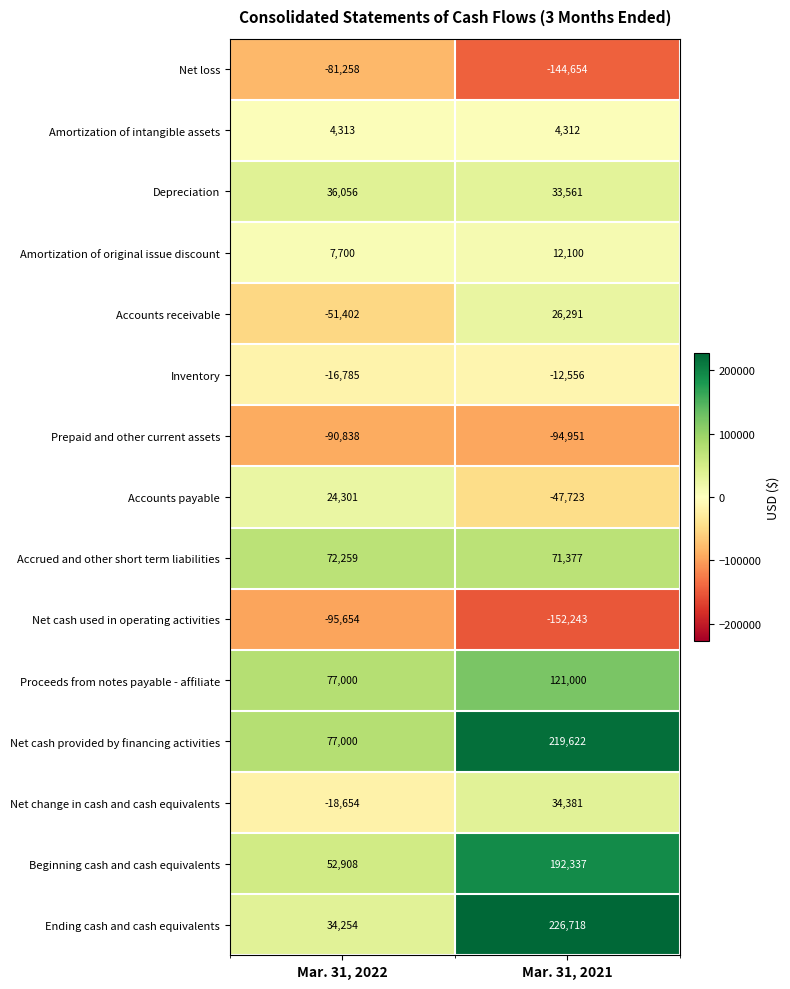

Between Mar. 31, 2022 and Mar. 31, 2021, which series saw the biggest shift?

Ending cash and cash equivalents